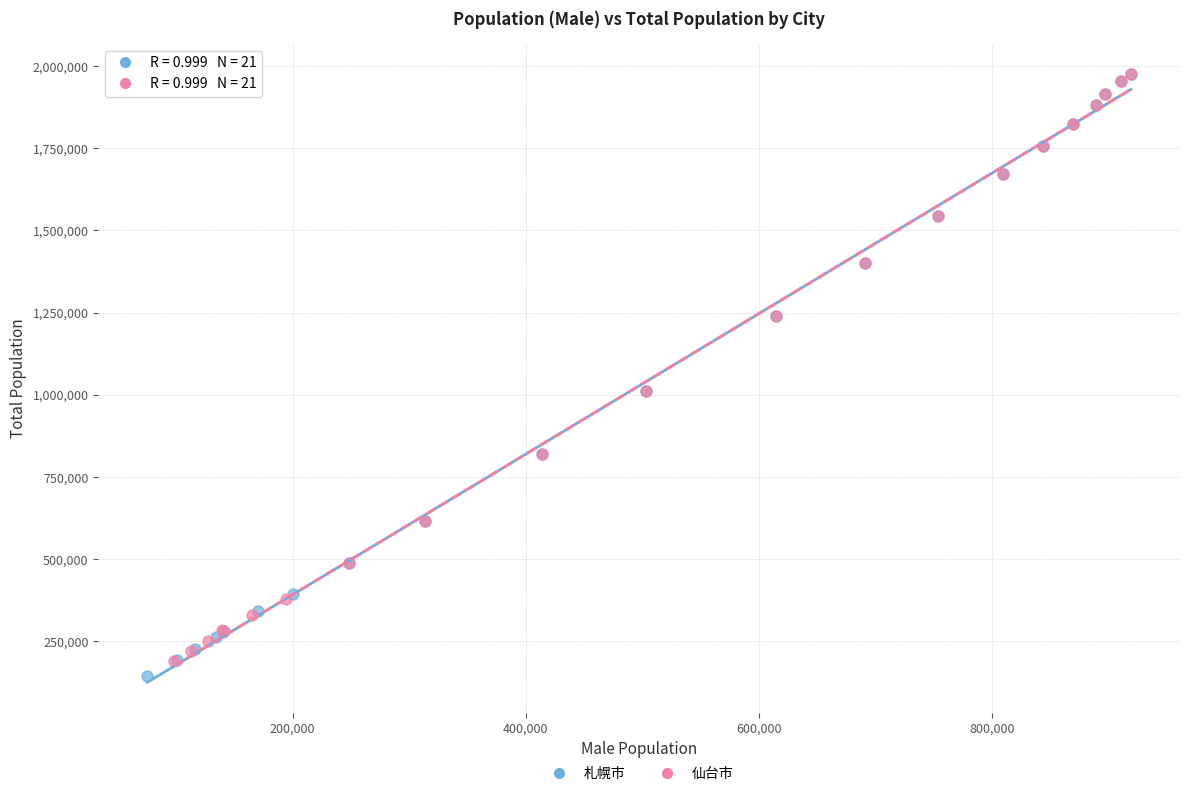

Which series contains the lowest Y value?

札幌市